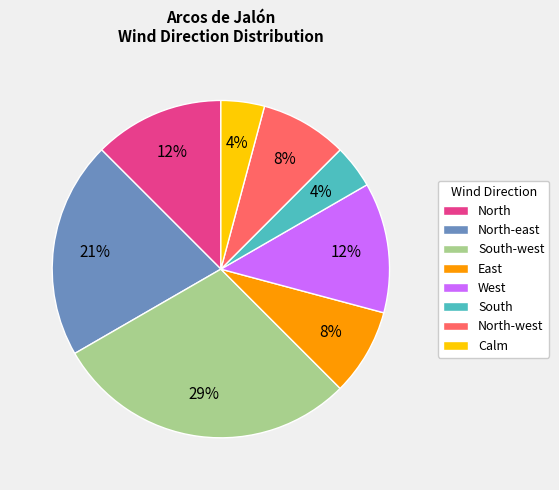

How many segments does this pie chart have?

8